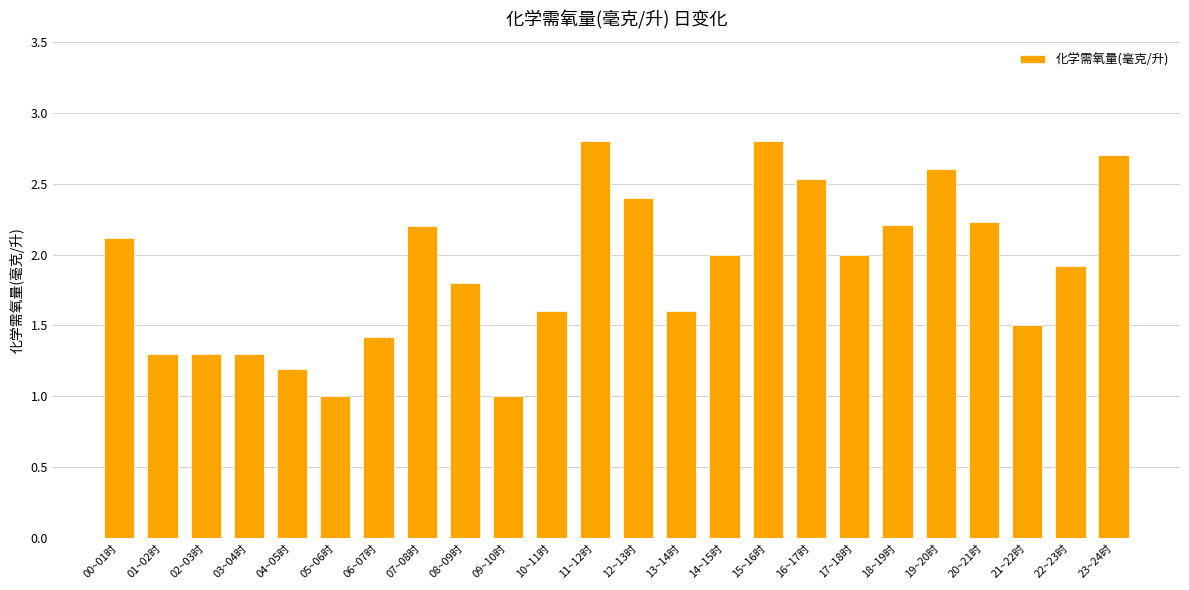

What value does the data have at 12~13时?

2.4